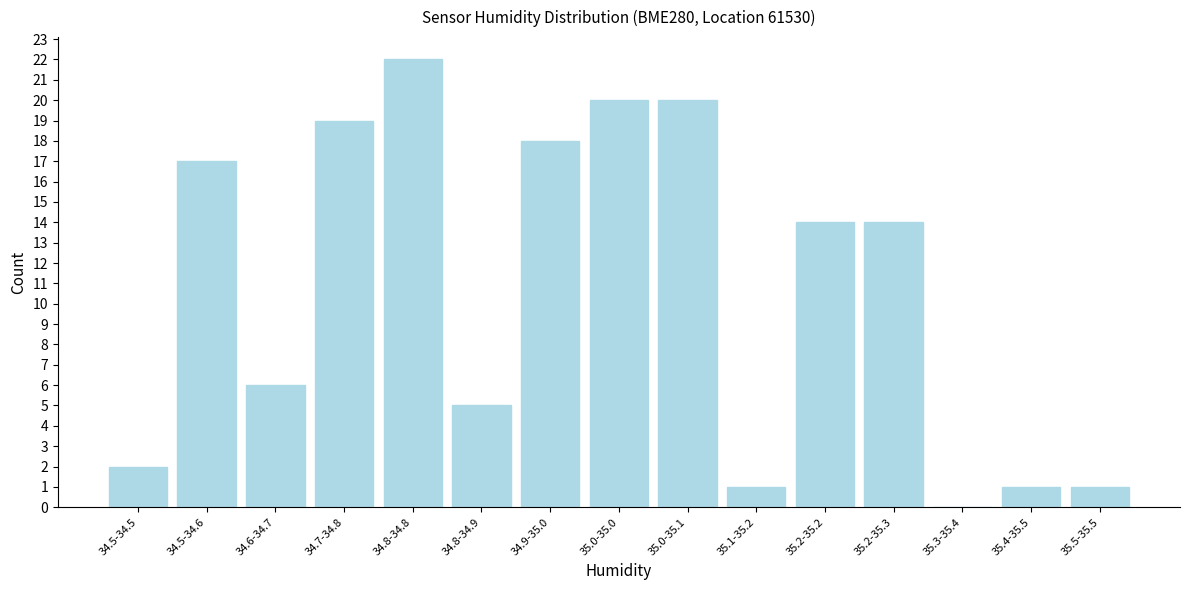

Reading right to left, transcribe all the data shown in this chart.

35.5-35.5=1	35.4-35.5=1	35.3-35.4=0	35.2-35.3=14	35.2-35.2=14	35.1-35.2=1	35.0-35.1=20	35.0-35.0=20	34.9-35.0=18	34.8-34.9=5	34.8-34.8=22	34.7-34.8=19	34.6-34.7=6	34.5-34.6=17	34.5-34.5=2